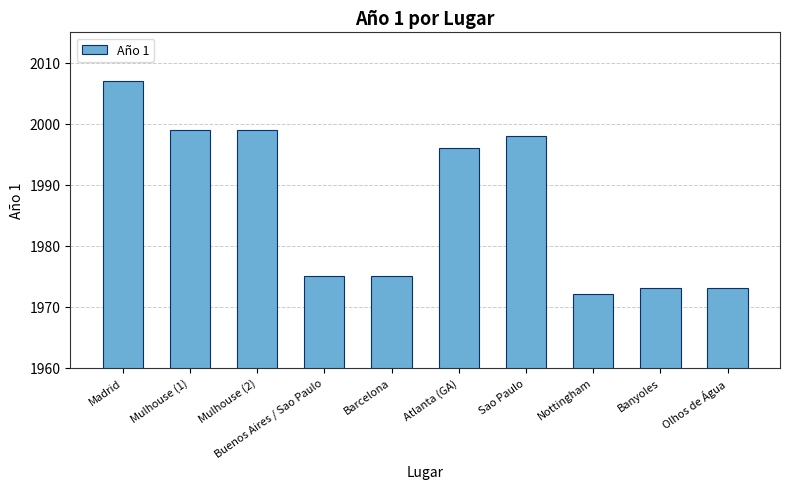

What is the label of the 6th bar from the left?

Atlanta (GA)